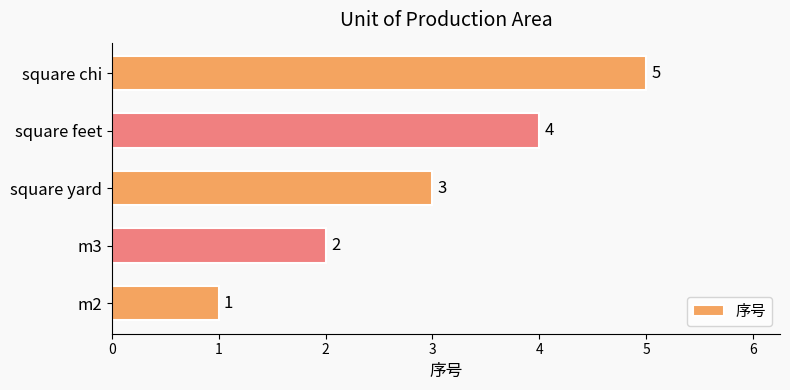

Rank the categories by value from lowest to highest.

m2, m3, square yard, square feet, square chi